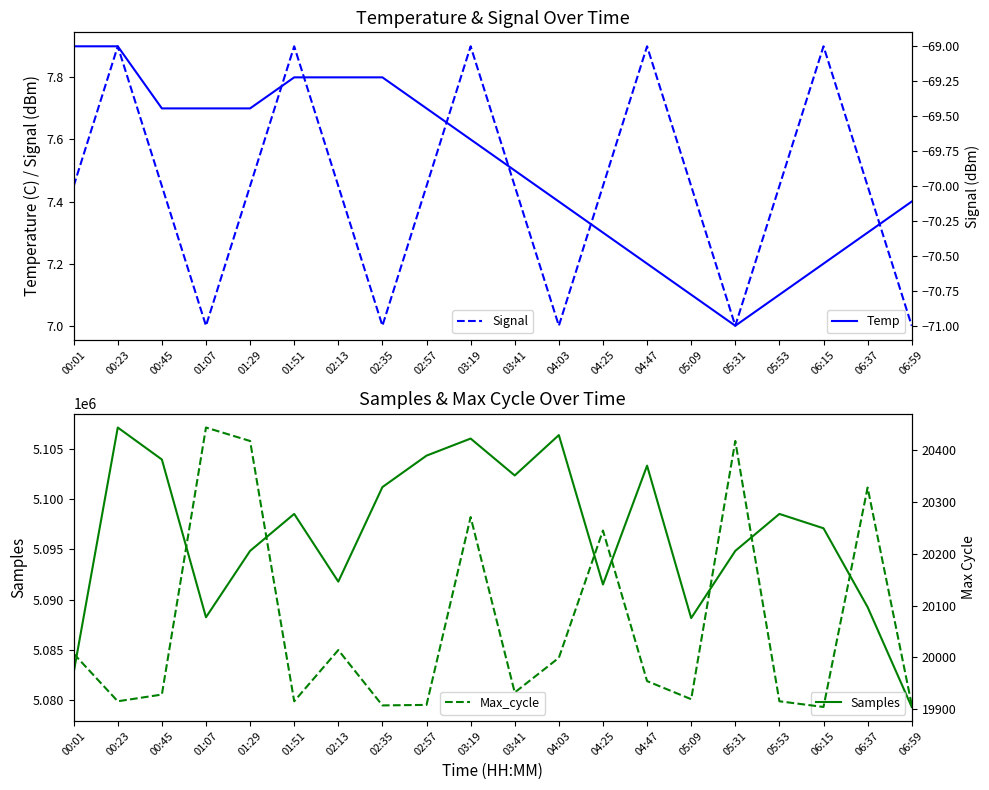

True or false: Temp and Samples cross at least once.

False